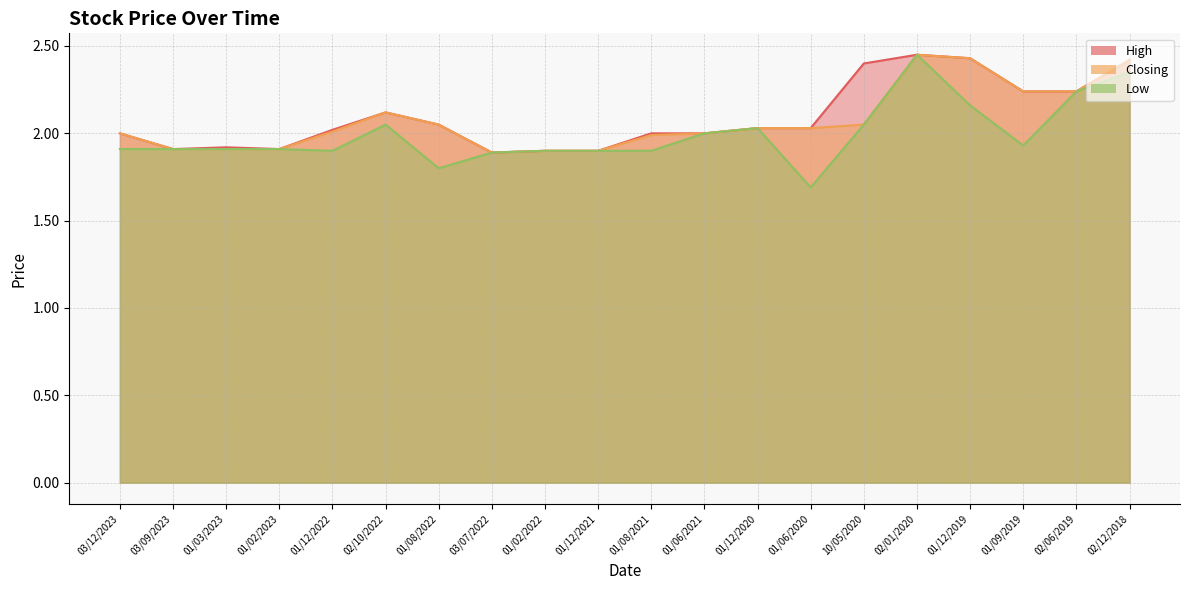

What is the average value of the Low series?

2.0